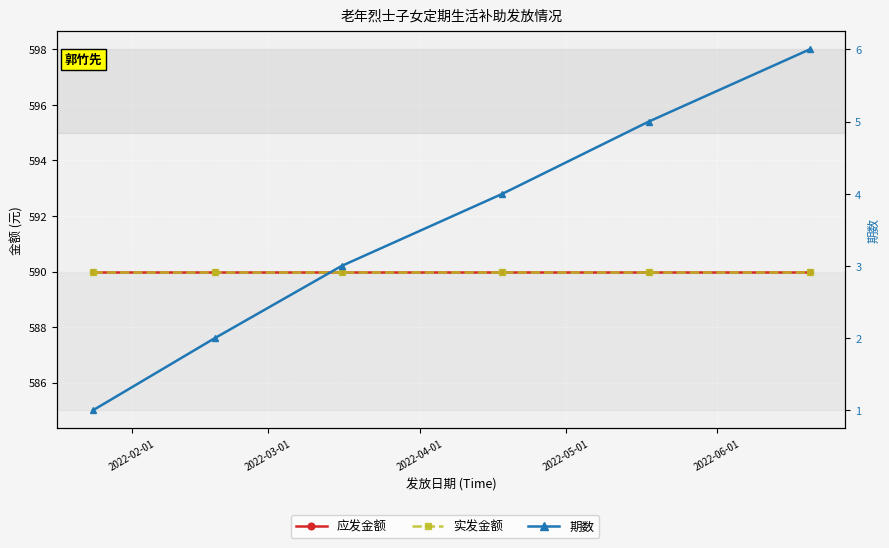

True or false: 期数 and 应发金额 intersect in this chart.

False